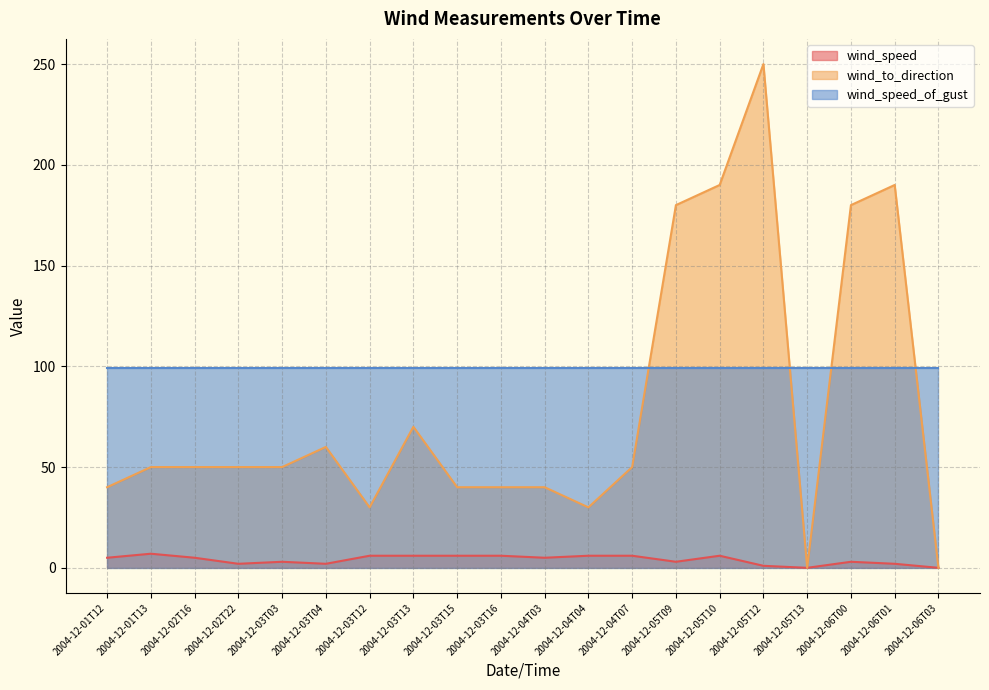

What is the maximum value for wind_speed_of_gust?

99